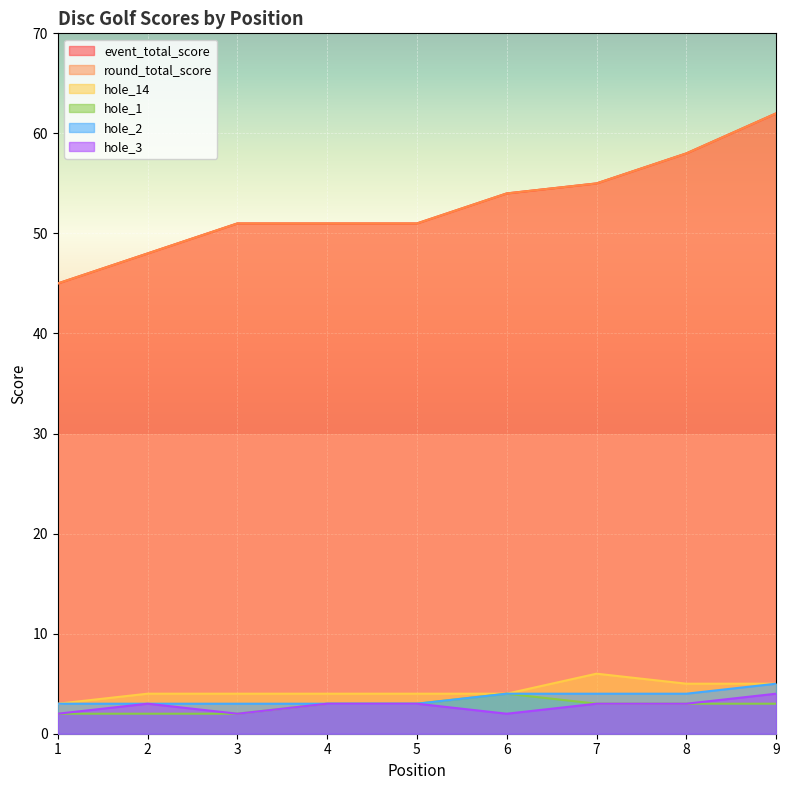

Which series has the largest range (max minus min)?

event_total_score